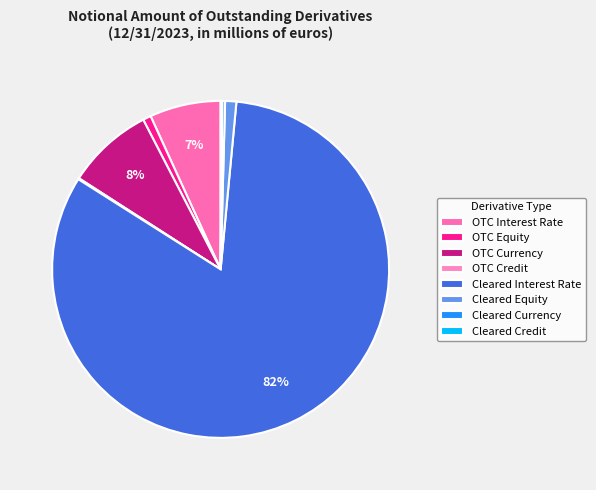

What is the largest slice in the pie chart?

Cleared Interest Rate